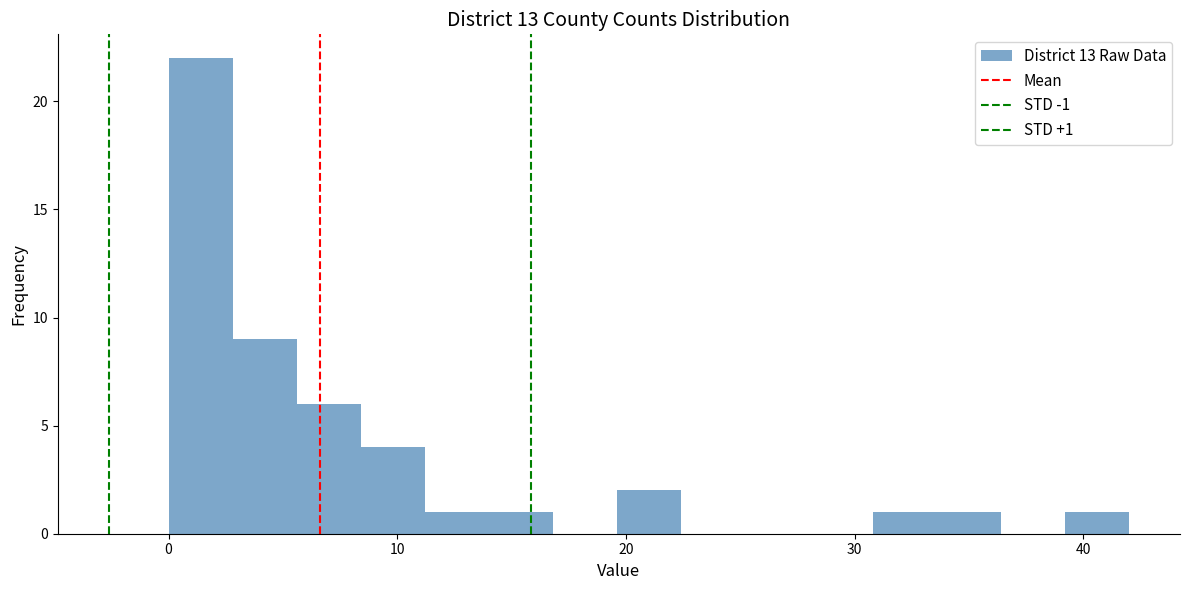

Read against the x-axis, roughly where is the centre of the tallest bar?

1